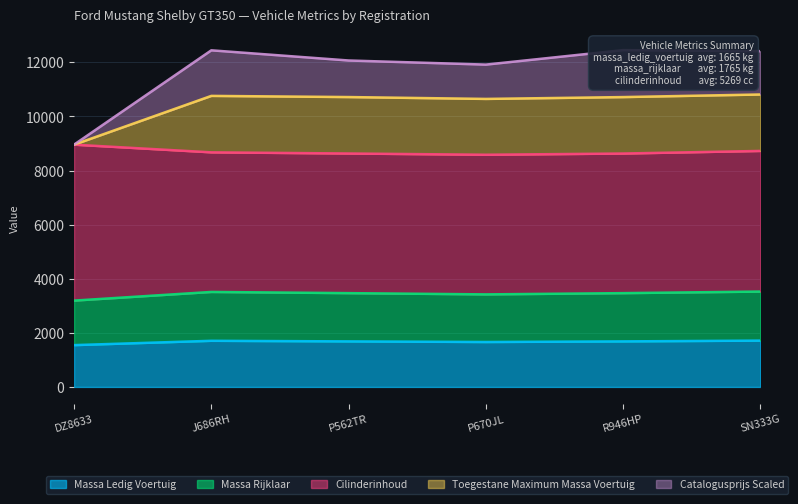

True or false: massa_rijklaar and cilinderinhoud cross at least once.

False